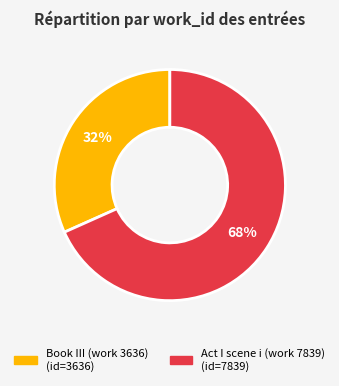

Does Book III (work 3636) represent more than half of the total?

No